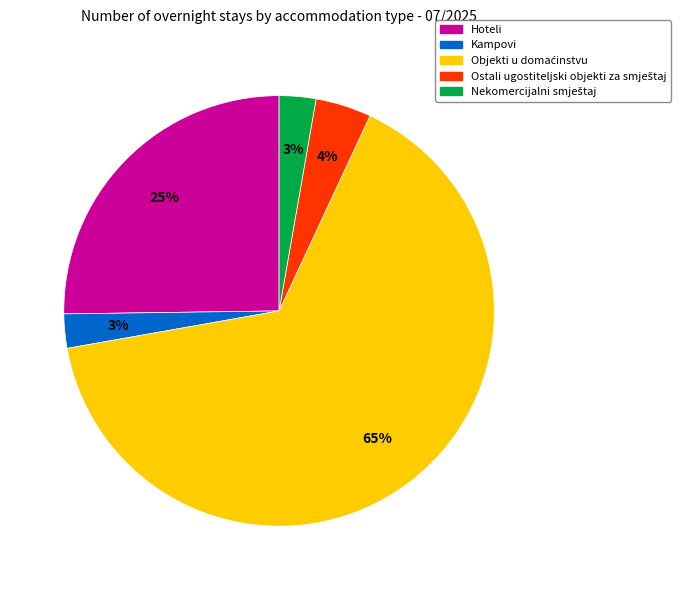

Is there a majority slice in this chart?

Yes